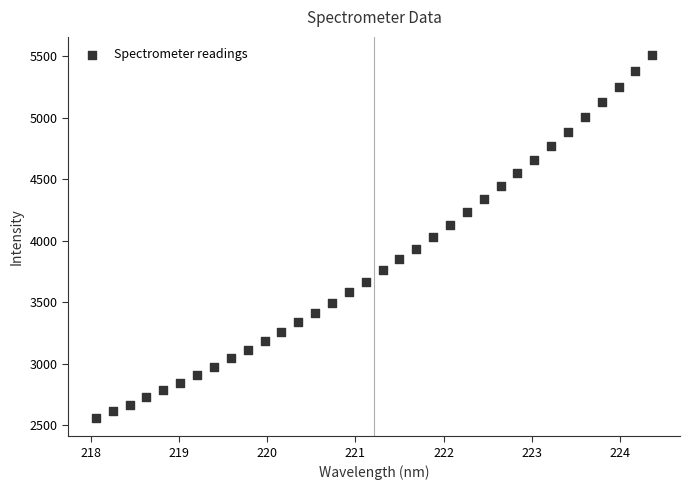

What is the range of Y values (max minus min)?

2948.8